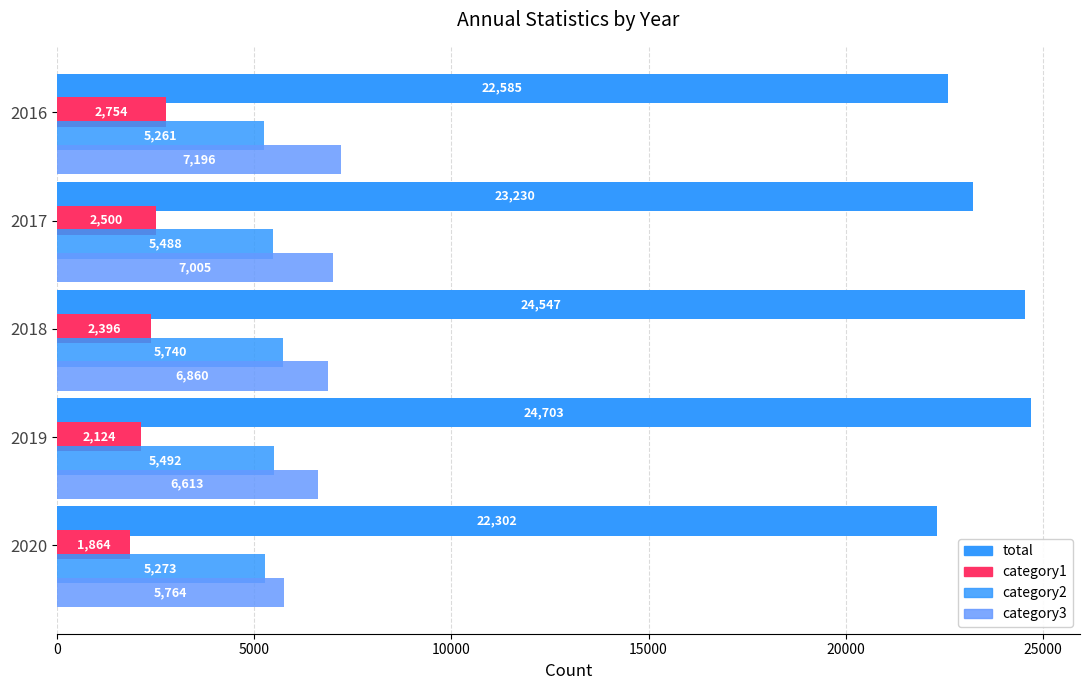

How many values in the total series are below 23230?

2